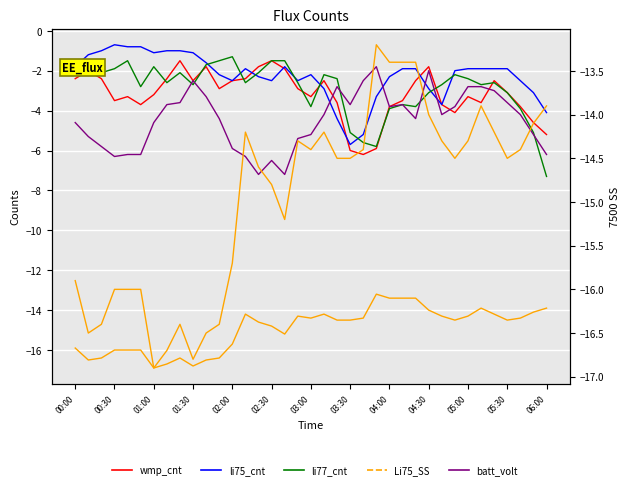

Is the value of wmp_cnt at 24 greater than the value of Li75_SS at 04:00?

Yes